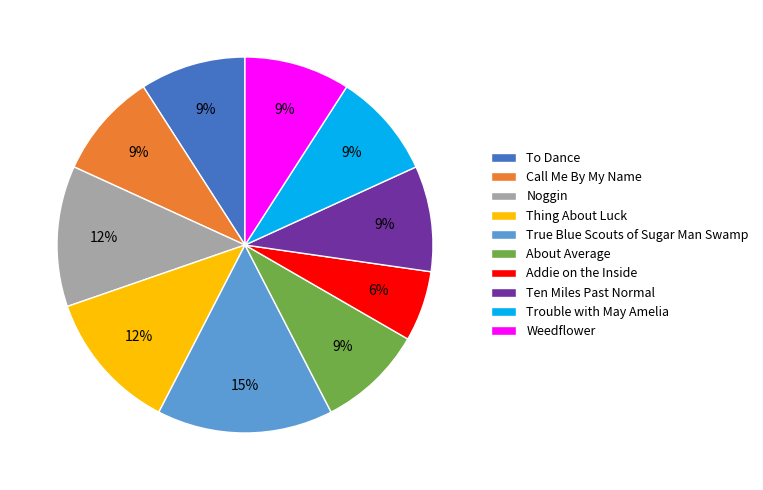

The Trouble with May Amelia slice represents 20% of the pie. True or false?

False